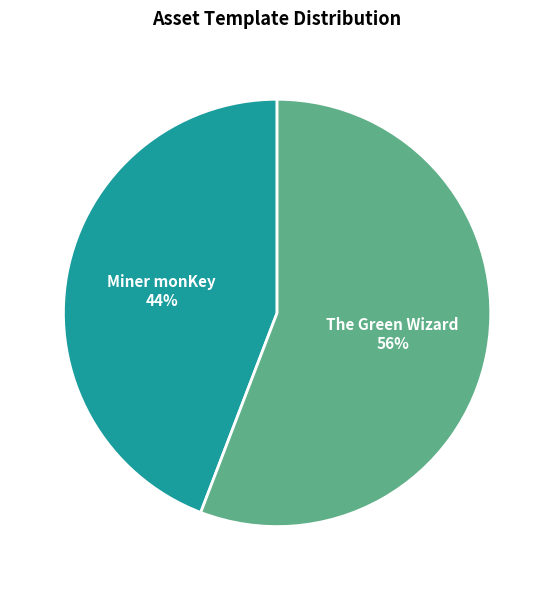

What is the smallest slice in the pie chart?

Miner monKey